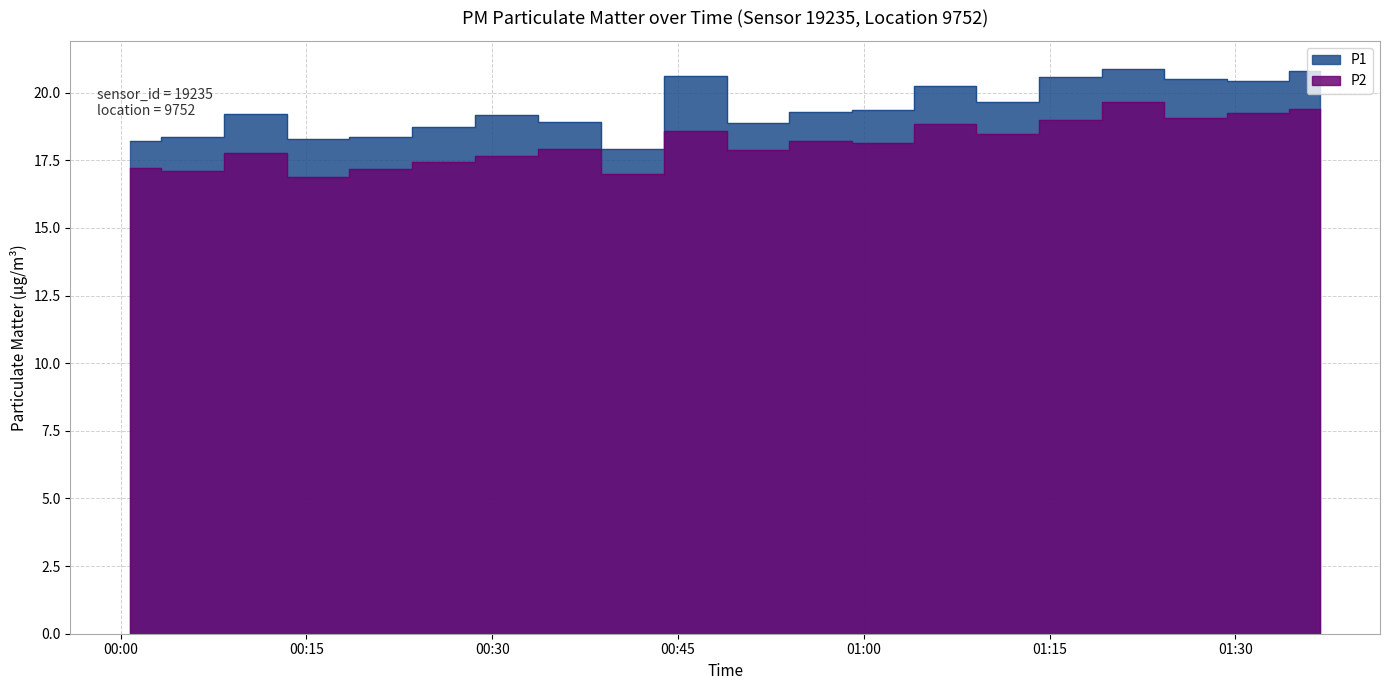

True or false: P2 and P1 intersect in this chart.

False